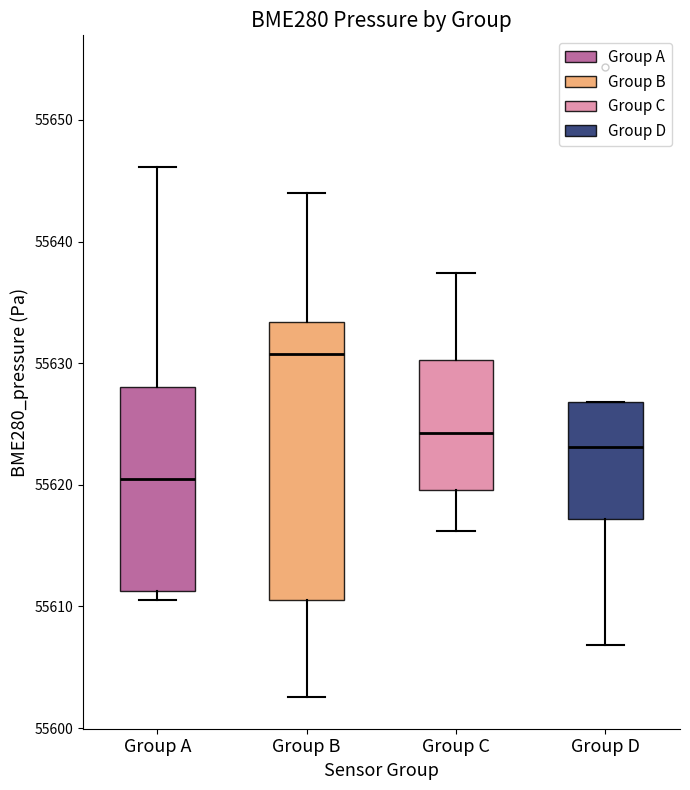

Which box is the tallest, from its lower edge to its upper edge?

Group B